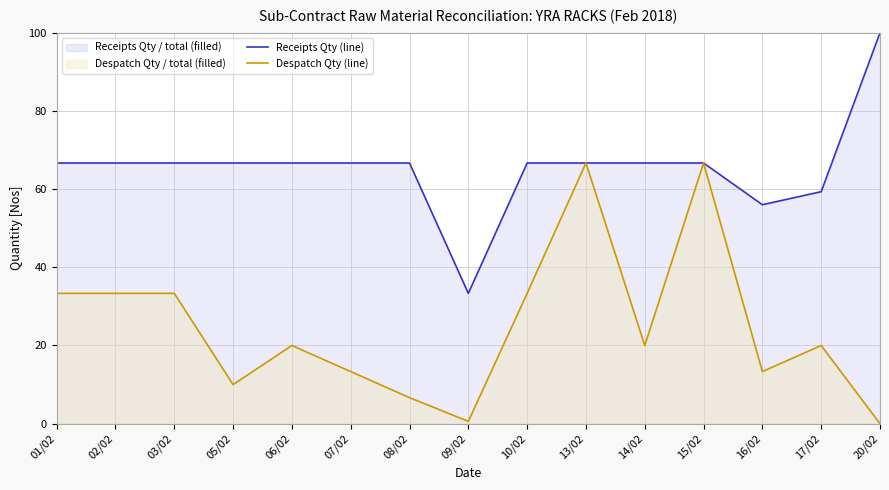

How many values in Despatch Qty (line) are above zero?

14